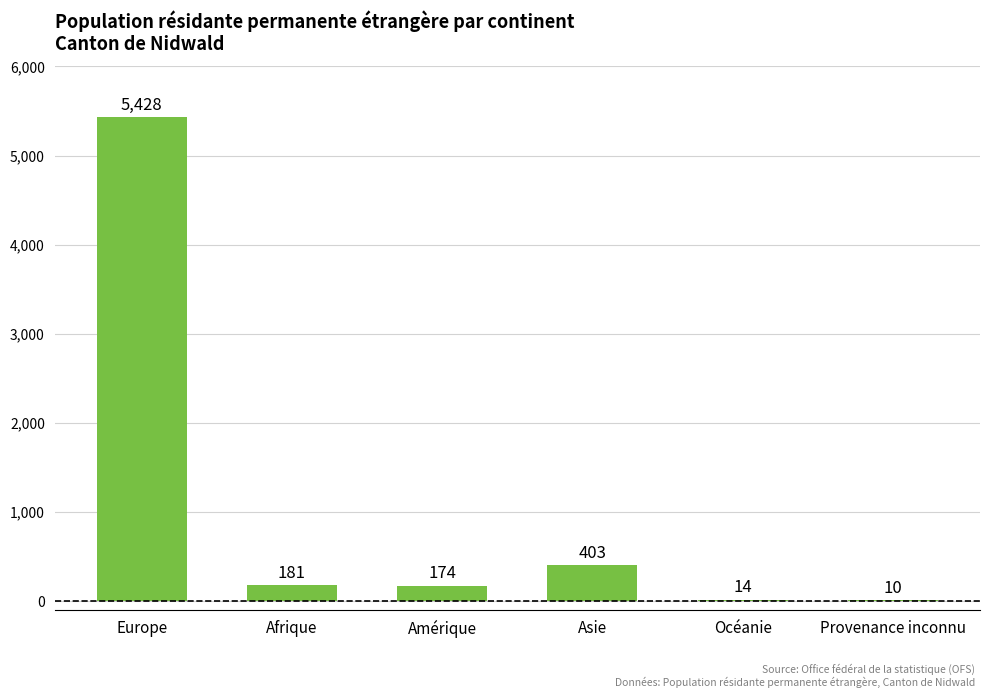

Which category has the highest value across all series?

Europe